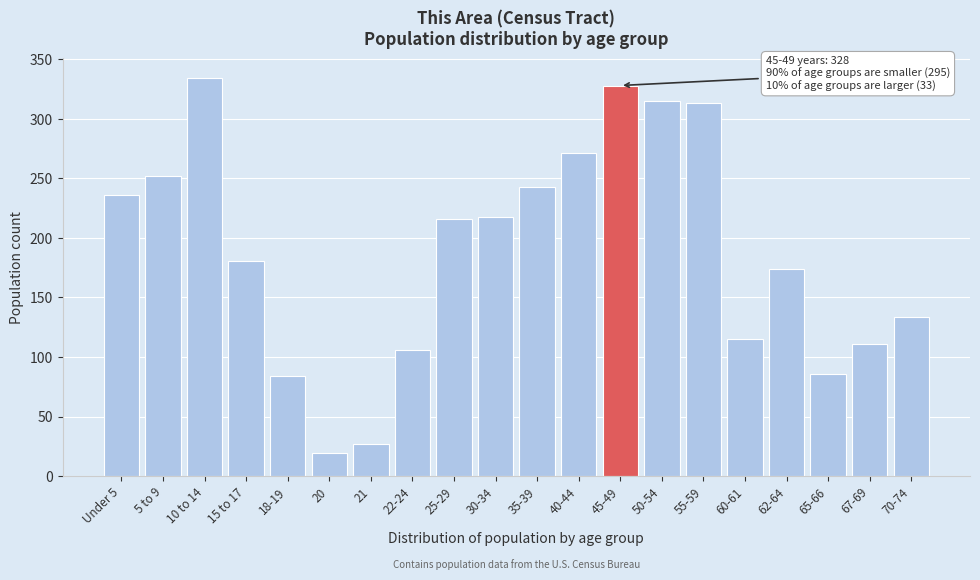

Reading left to right, list all the values displayed in this chart.

236	252	334	181	84	19	27	106	216	218	243	271	328	315	313	115	174	86	111	134